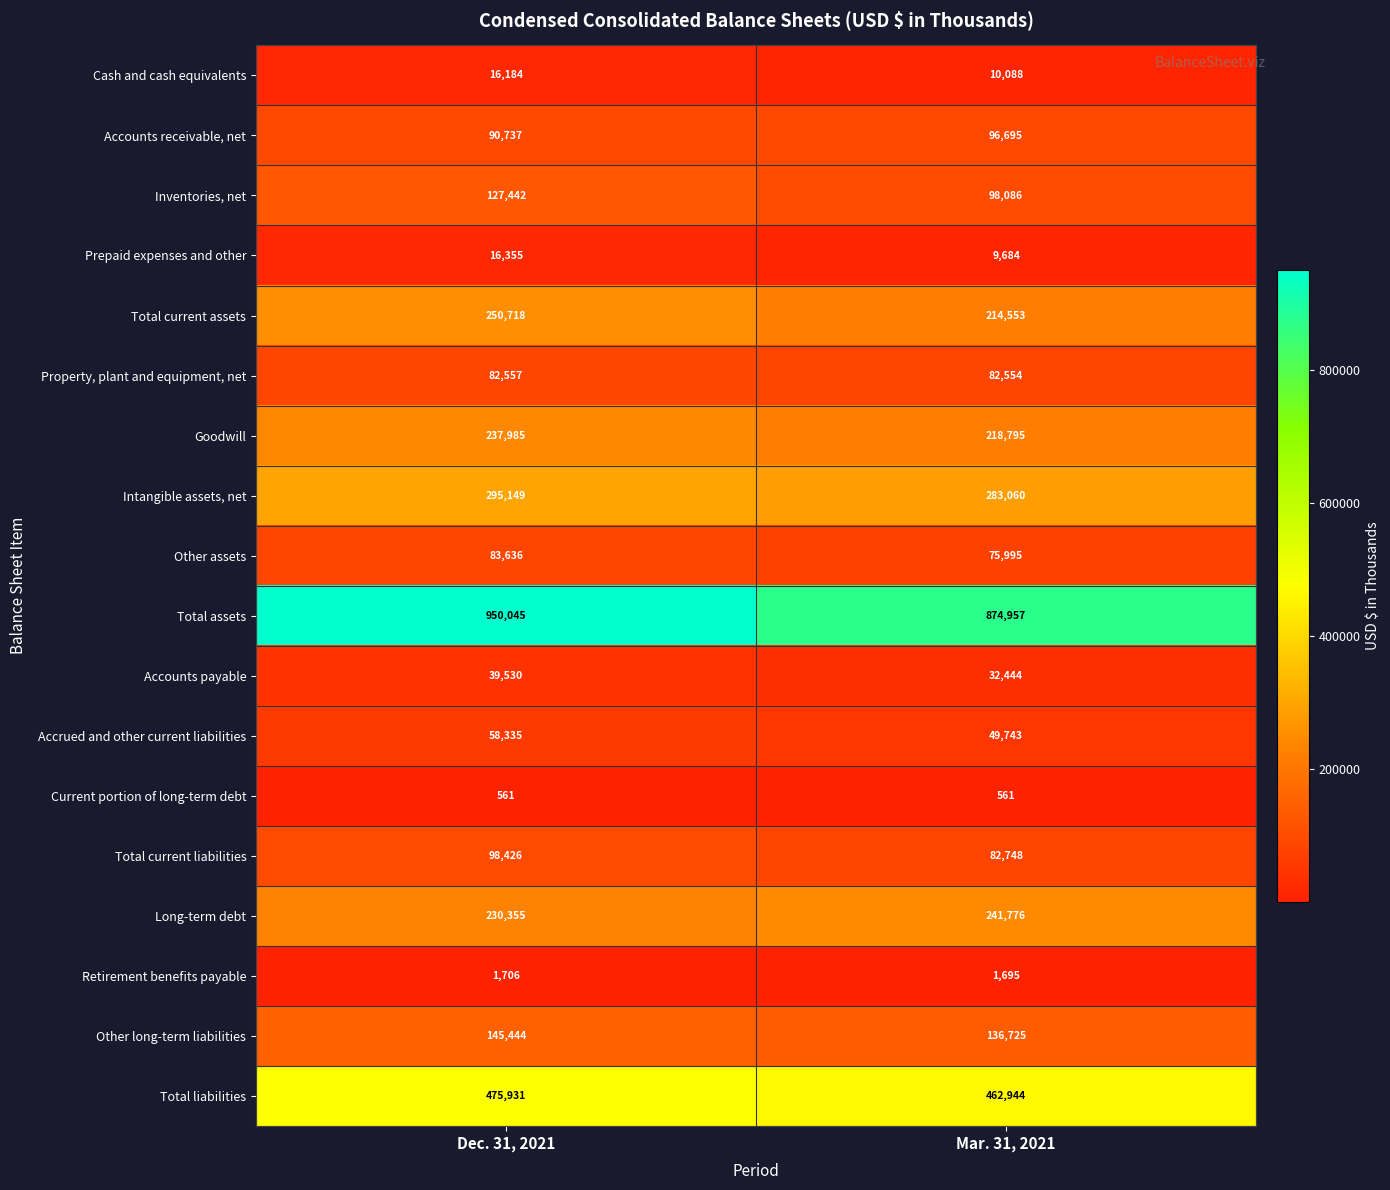

What is the lowest value of the Inventories, net series?

98086